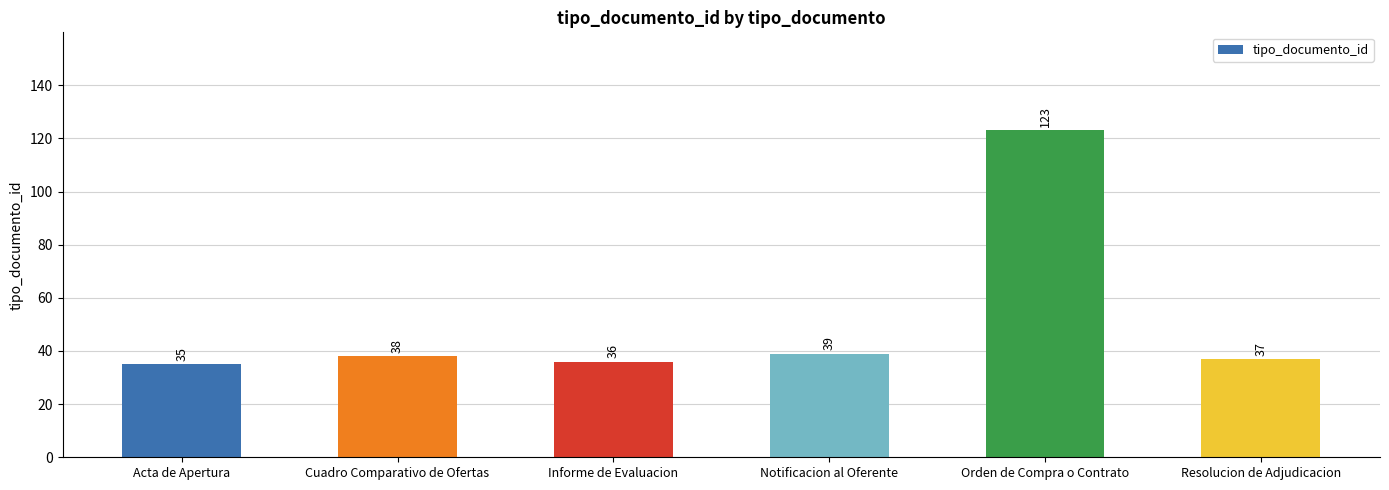

Reading right to left, list all the values displayed in this chart.

Resolucion de Adjudicacion=37	Orden de Compra o Contrato=123	Notificacion al Oferente=39	Informe de Evaluacion=36	Cuadro Comparativo de Ofertas=38	Acta de Apertura=35